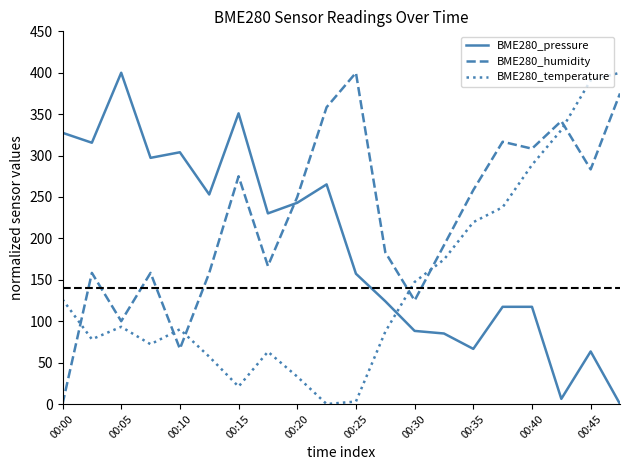

Which series has the largest total across all categories?

BME280_humidity